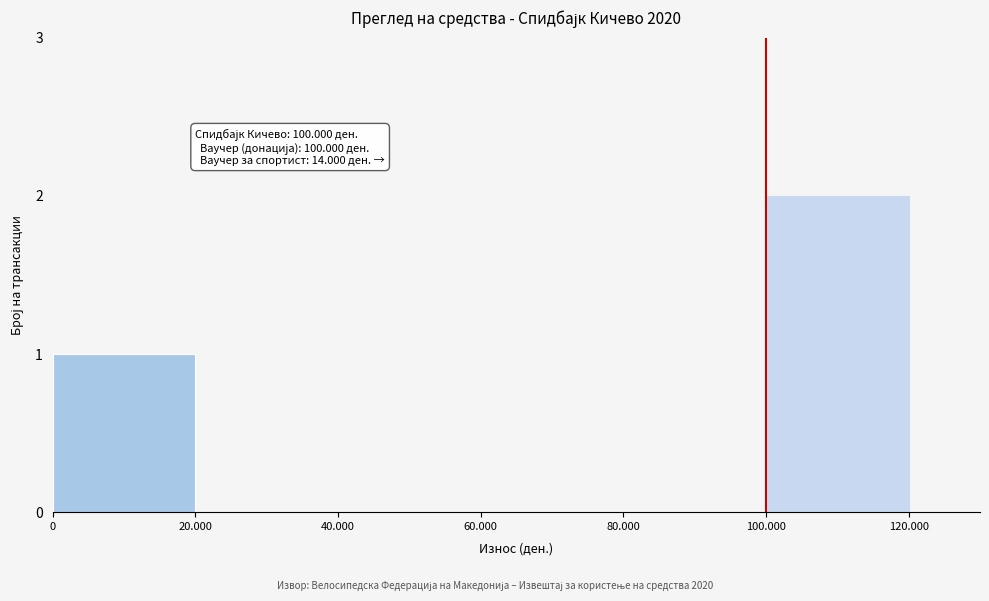

Reading right to left, list all the values displayed in this chart.

100.000=2	80.000=0	60.000=0	40.000=0	20.000=0	0=1